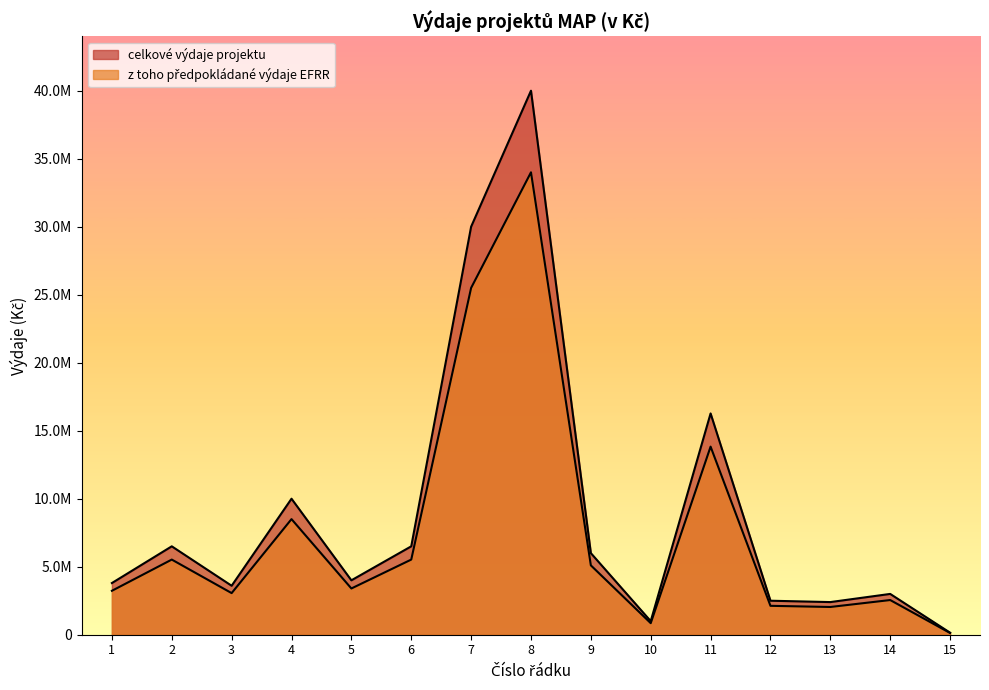

What are all the series names shown in the legend?

celkové výdaje projektu, z toho předpokládané výdaje EFRR